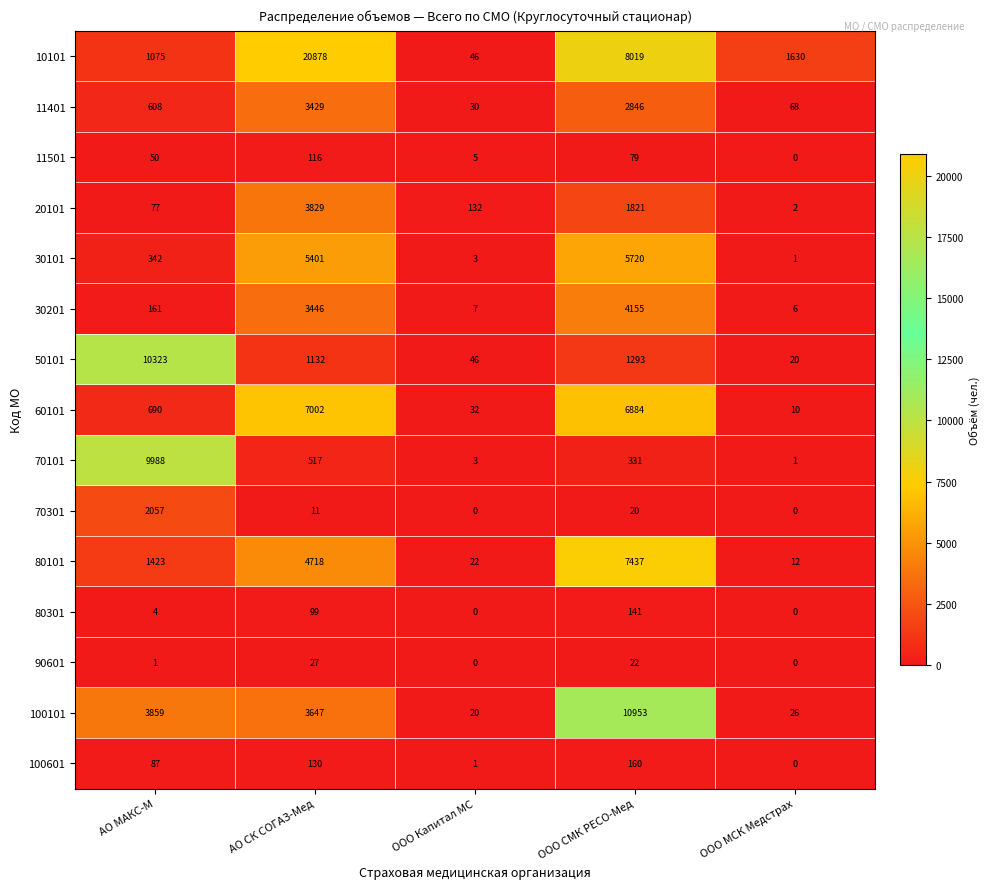

Which series changed the most between АО СК СОГАЗ-Мед and ООО МСК Медстрах?

10101